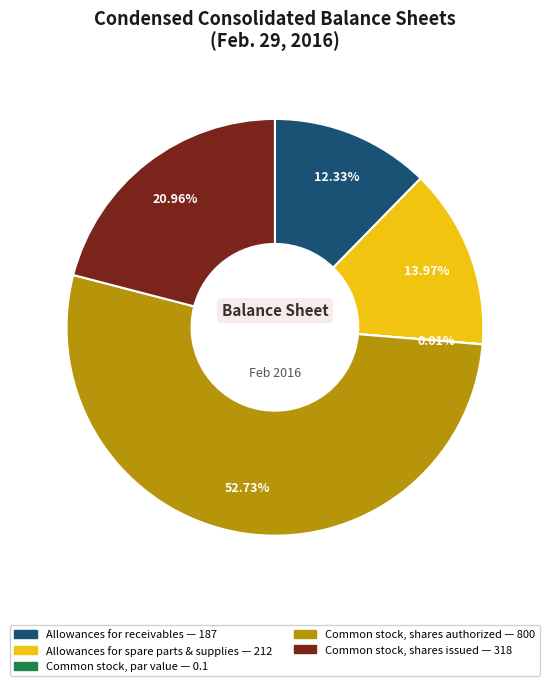

Which category has the biggest portion of the pie?

Common stock, shares authorized